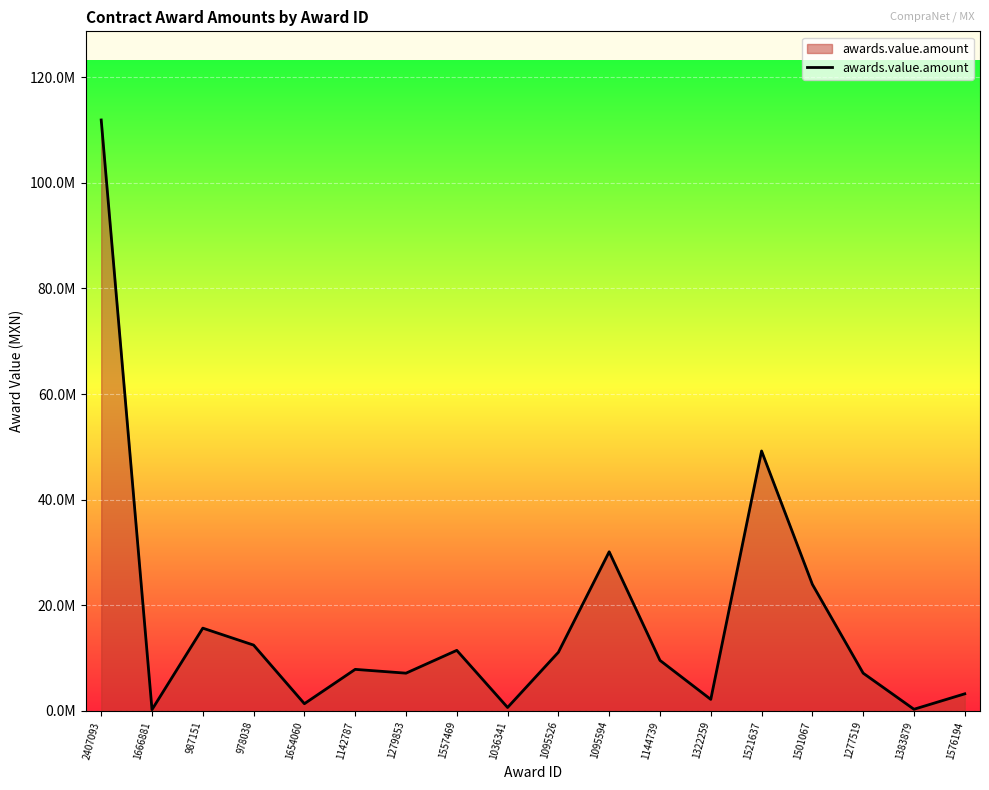

What is the difference between the maximum and minimum values?

111633710.2